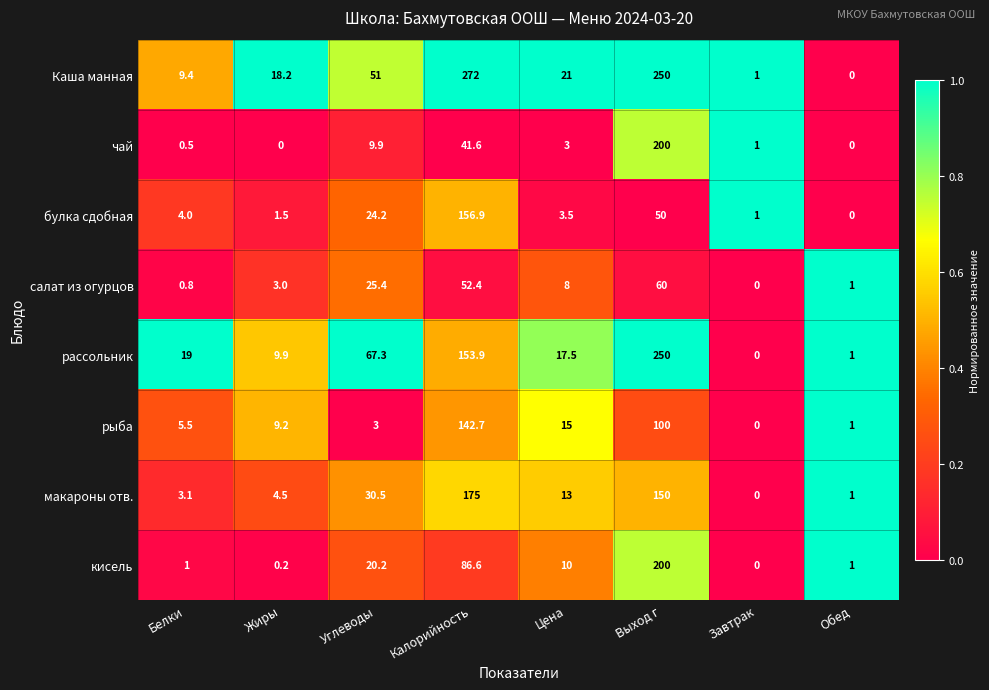

Is it true that Каша манная equals 272.0 at Калорийность?

True